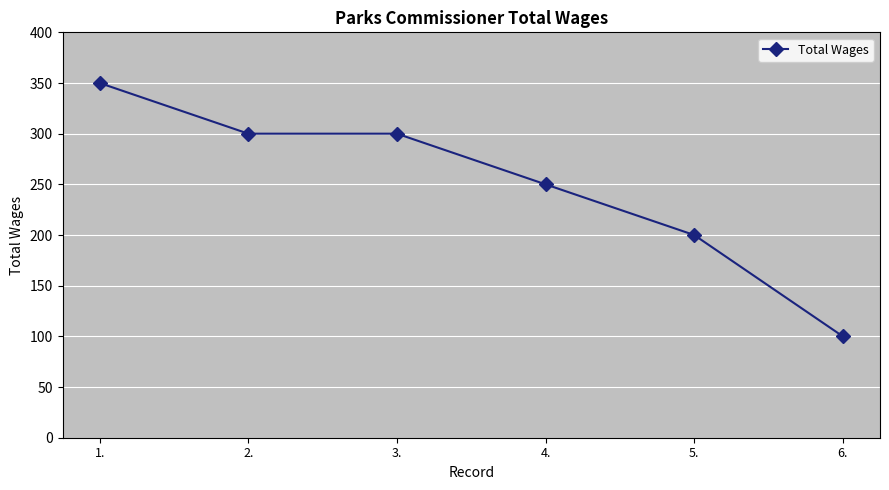

The value at 1. is 350. True or false?

True